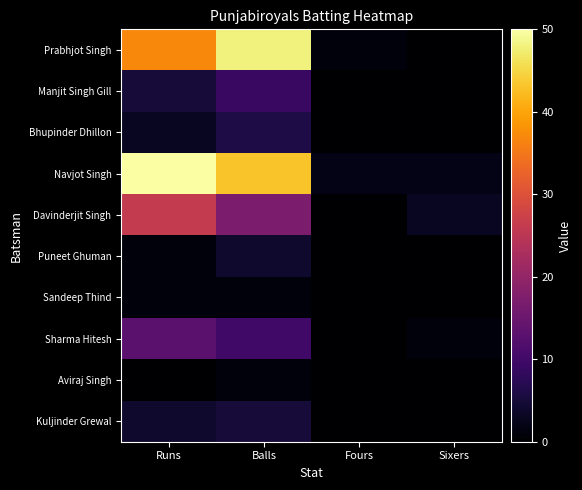

What is the spread (max minus min) of values at Balls?

47